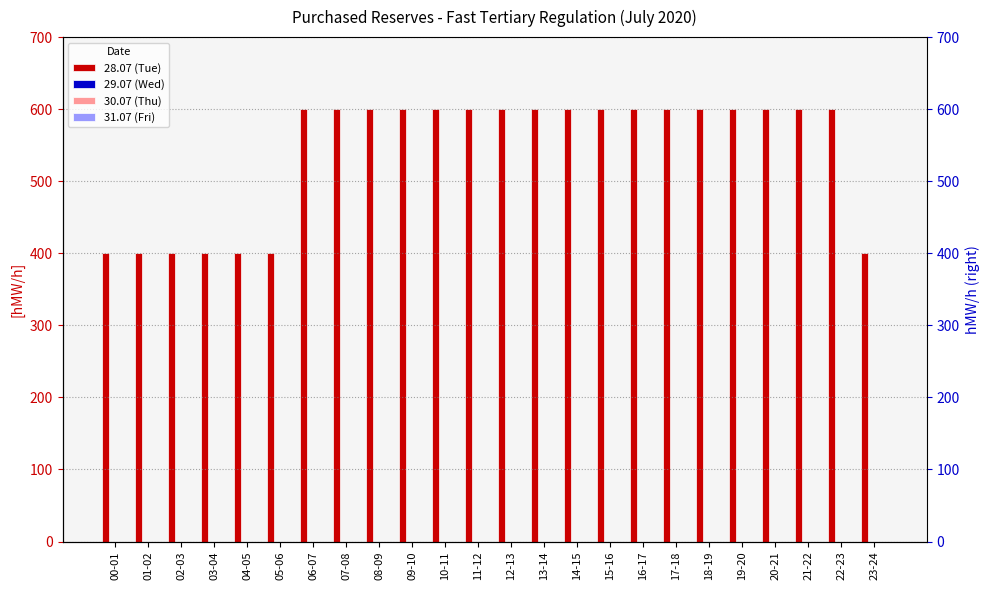

Reading left to right, list all the values displayed in this chart.

28.07 (Tue): 00-01=400	01-02=400	02-03=400	03-04=400	04-05=400	05-06=400	06-07=600	07-08=600	08-09=600	09-10=600	10-11=600	11-12=600	12-13=600	13-14=600	14-15=600	15-16=600	16-17=600	17-18=600	18-19=600	19-20=600	20-21=600	21-22=600	22-23=600	23-24=400
29.07 (Wed): 00-01=0	01-02=0	02-03=0	03-04=0	04-05=0	05-06=0	06-07=0	07-08=0	08-09=0	09-10=0	10-11=0	11-12=0	12-13=0	13-14=0	14-15=0	15-16=0	16-17=0	17-18=0	18-19=0	19-20=0	20-21=0	21-22=0	22-23=0	23-24=0
30.07 (Thu): 00-01=0	01-02=0	02-03=0	03-04=0	04-05=0	05-06=0	06-07=0	07-08=0	08-09=0	09-10=0	10-11=0	11-12=0	12-13=0	13-14=0	14-15=0	15-16=0	16-17=0	17-18=0	18-19=0	19-20=0	20-21=0	21-22=0	22-23=0	23-24=0
31.07 (Fri): 00-01=0	01-02=0	02-03=0	03-04=0	04-05=0	05-06=0	06-07=0	07-08=0	08-09=0	09-10=0	10-11=0	11-12=0	12-13=0	13-14=0	14-15=0	15-16=0	16-17=0	17-18=0	18-19=0	19-20=0	20-21=0	21-22=0	22-23=0	23-24=0